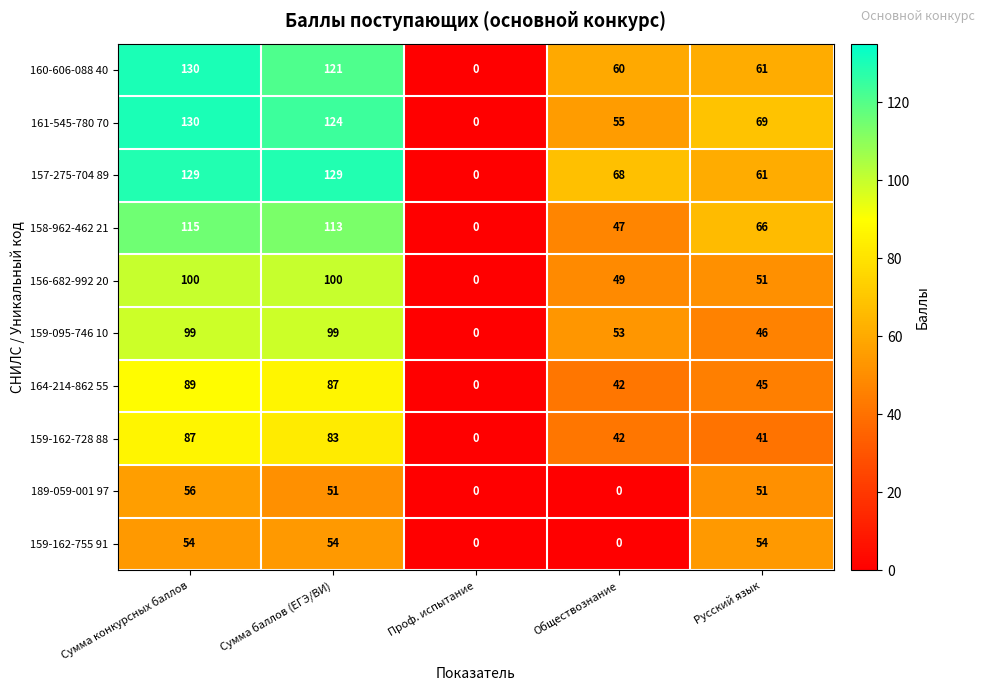

Is it true that 157-275-704 89 equals 129 at Сумма конкурсных баллов?

True